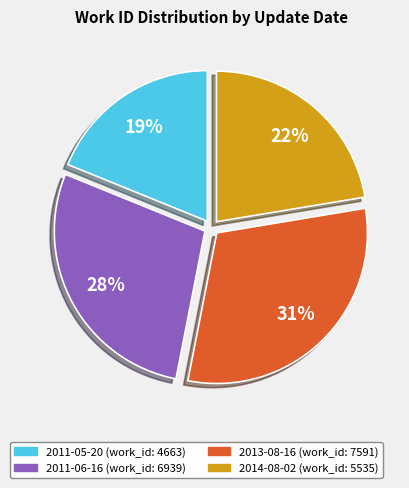

To the nearest percent, what is the average slice percentage?

25%